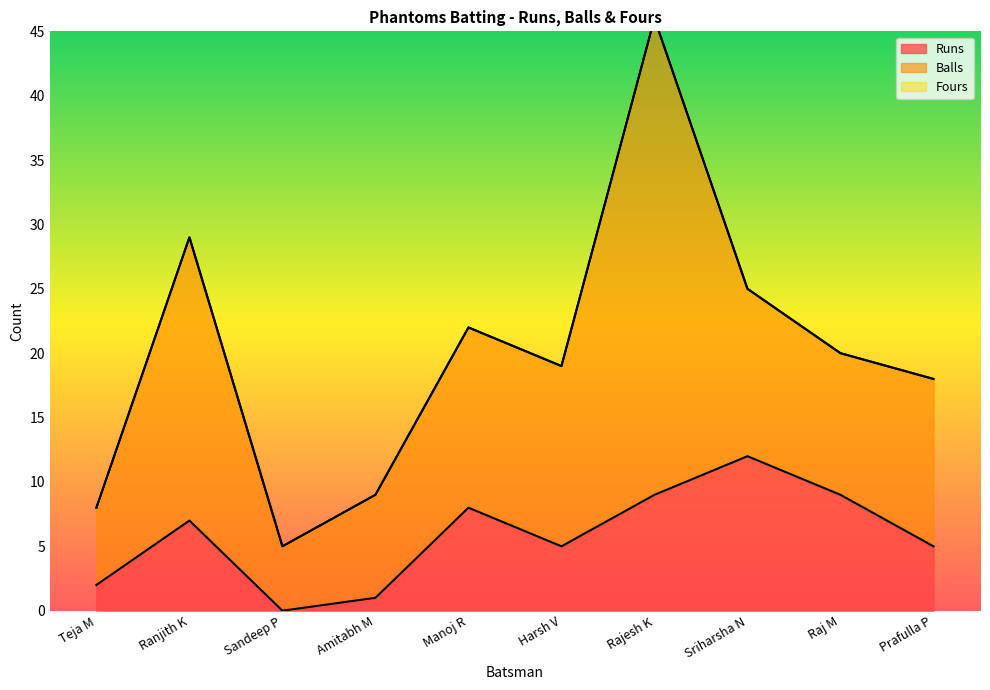

What is the label of the 7th point from the right?

Amitabh M